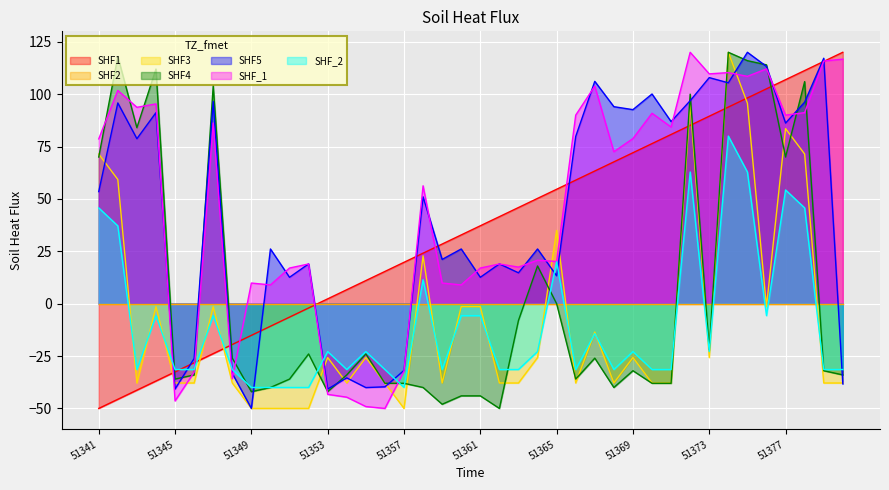

What is the total value across all series at 51345?

-225.0